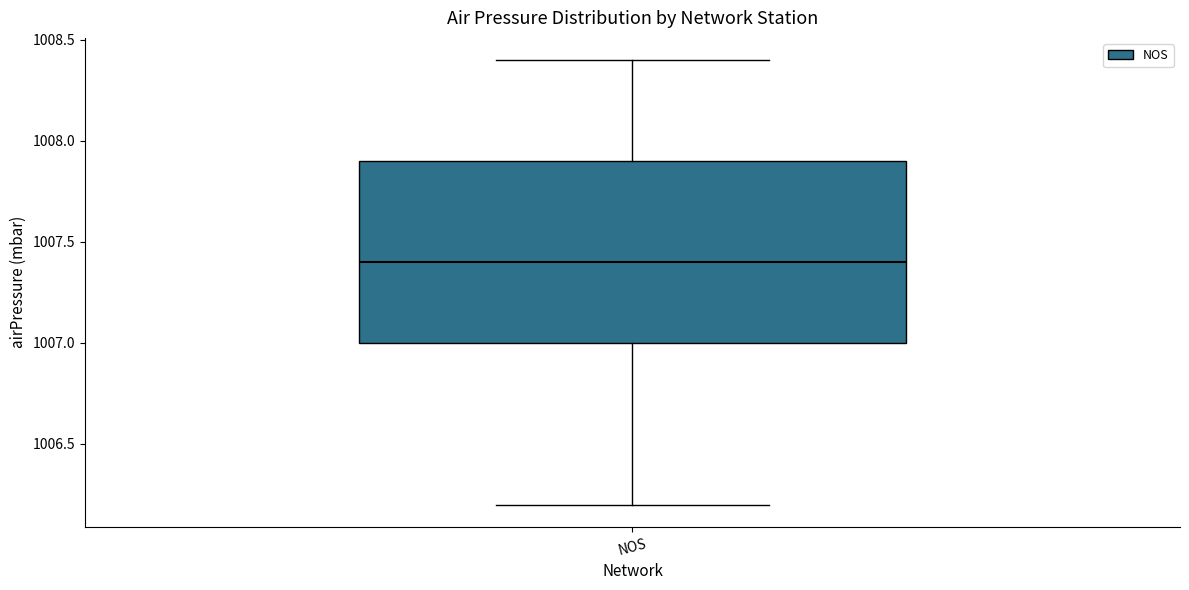

Transcribe this box plot: give where the median line is, the range the box spans, and where the two whiskers end, as read against the y-axis. The values are not printed on the chart, so give them approximately, as read against the axis.

median 1007.4, box 1007.0 to 1007.9, whiskers 1006.2 to 1008.4